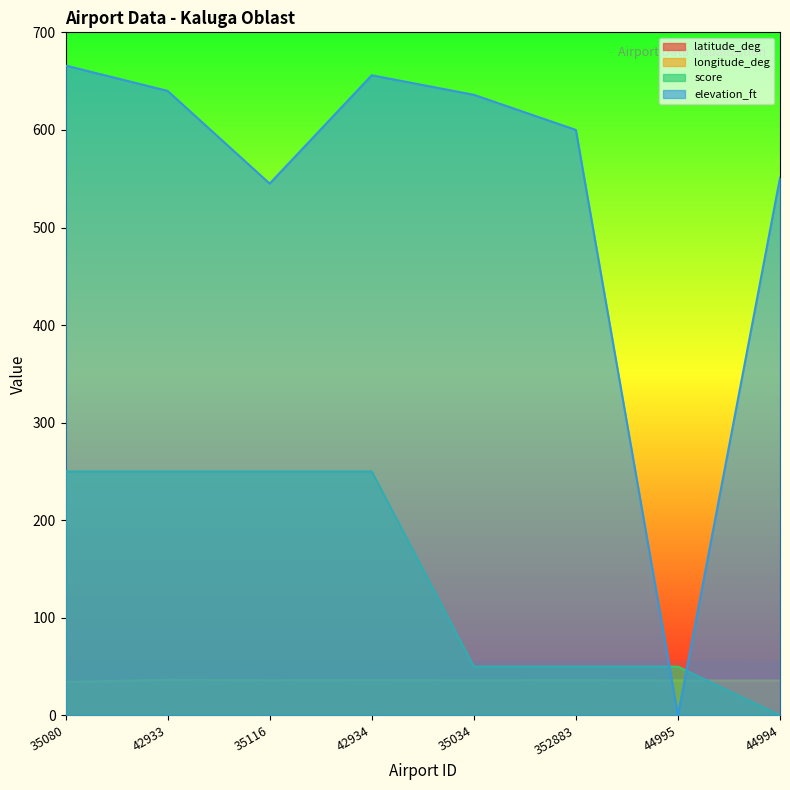

True or false: score has a value of 72.8 at 352883.

False